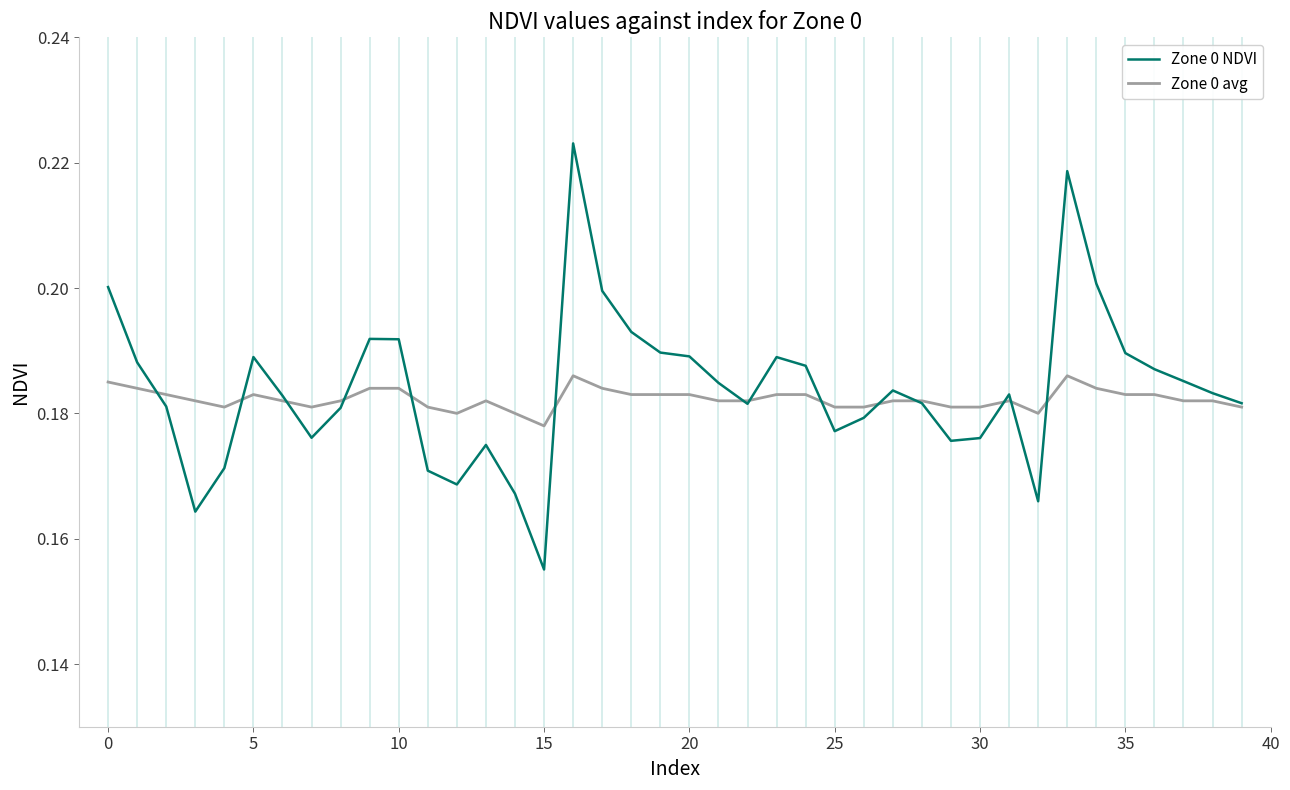

Does the chart display data point markers on the line(s)?

No